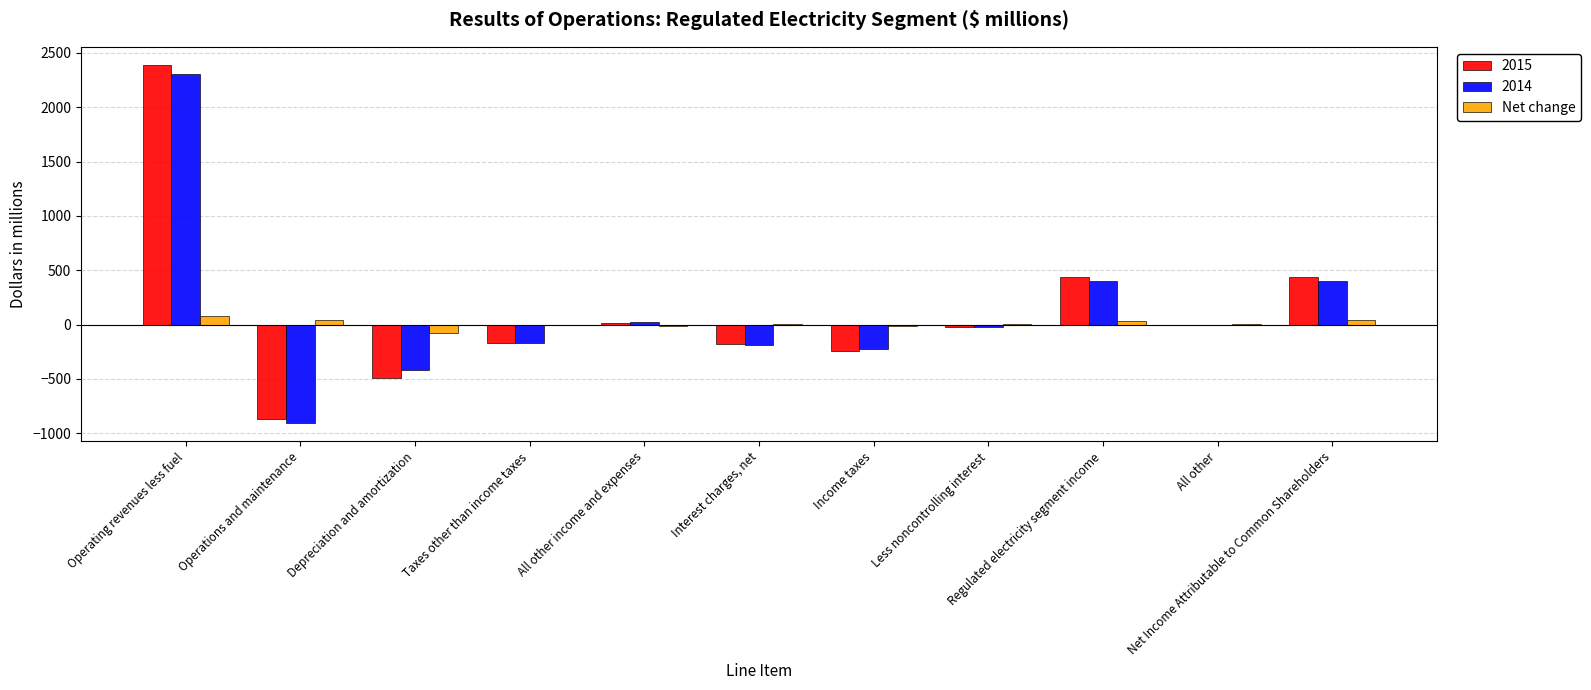

What is the sum of all 2015 values?

1313